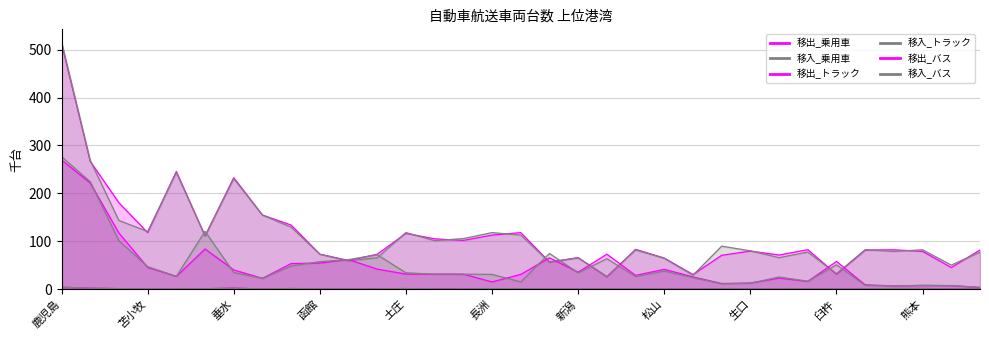

True or false: 移出_乗用車 has more than 2 points higher than both neighbors.

True